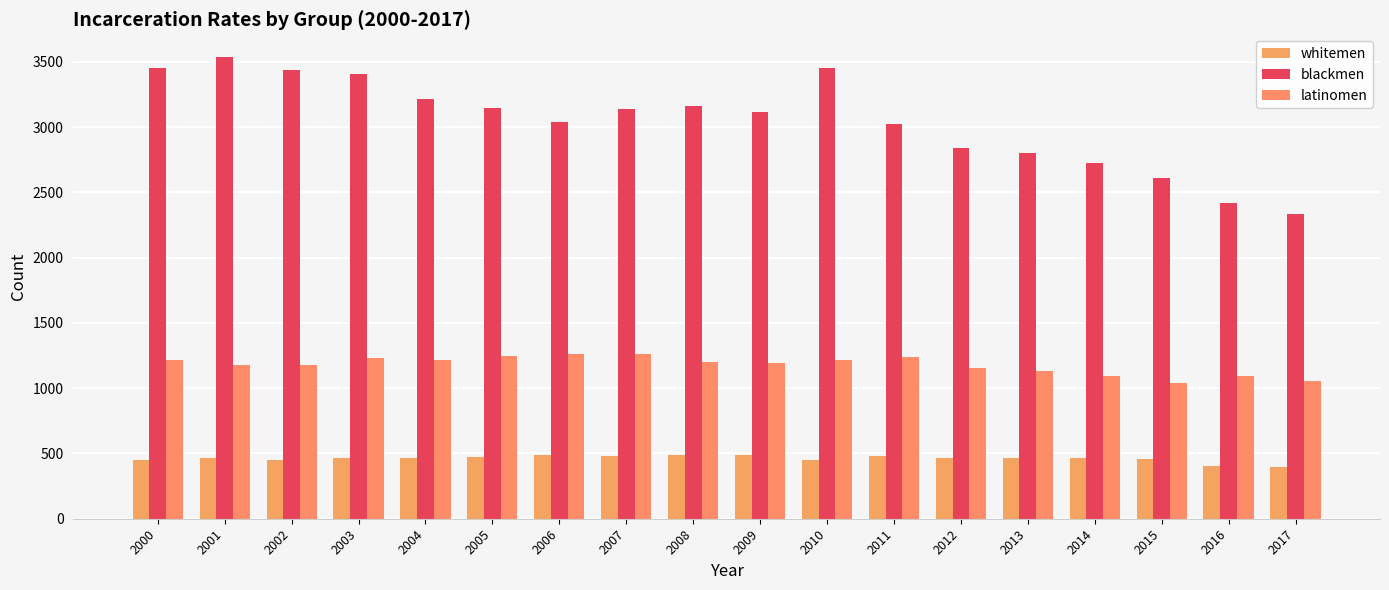

List the labels in order of blackmen value, largest first.

2001, 2000, 2010, 2002, 2003, 2004, 2008, 2005, 2007, 2009, 2006, 2011, 2012, 2013, 2014, 2015, 2016, 2017